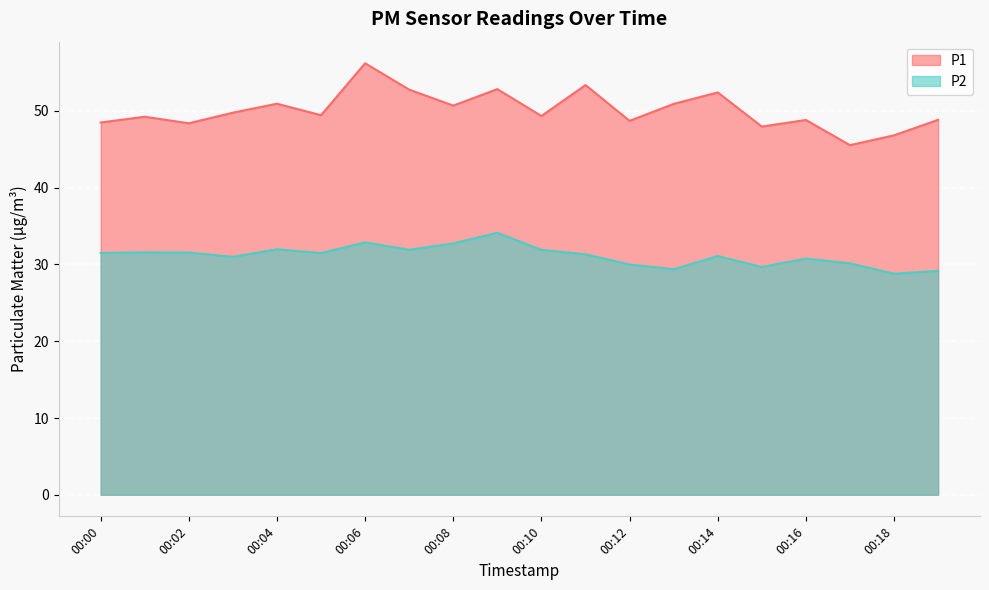

At which category does P1 reach its first local valley?

00:02